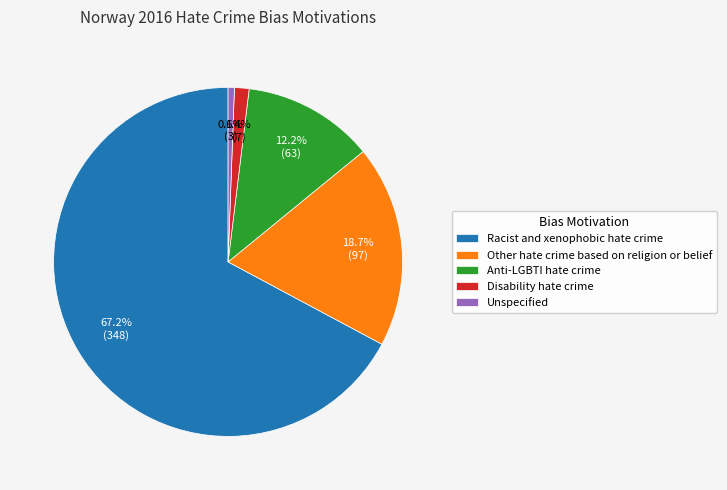

To the nearest percent, what portion does Other hate crime based on religion or belief represent?

19%